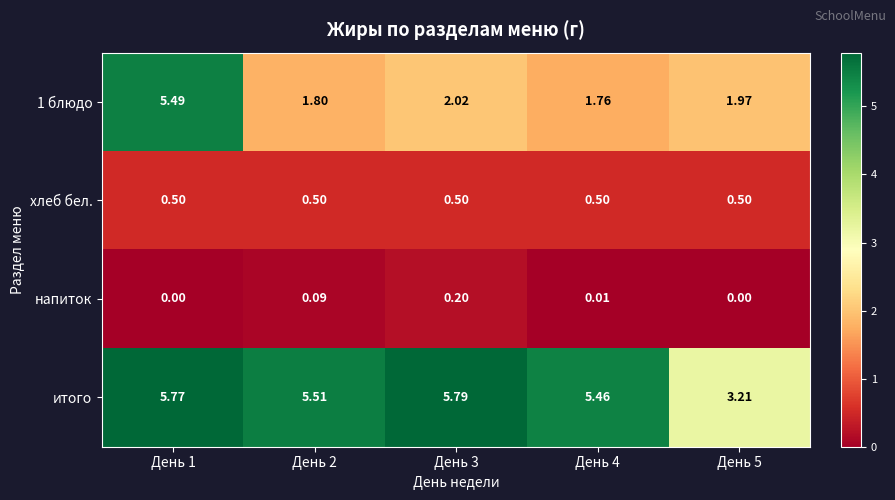

Which series changed the most between День 2 and День 5?

итого